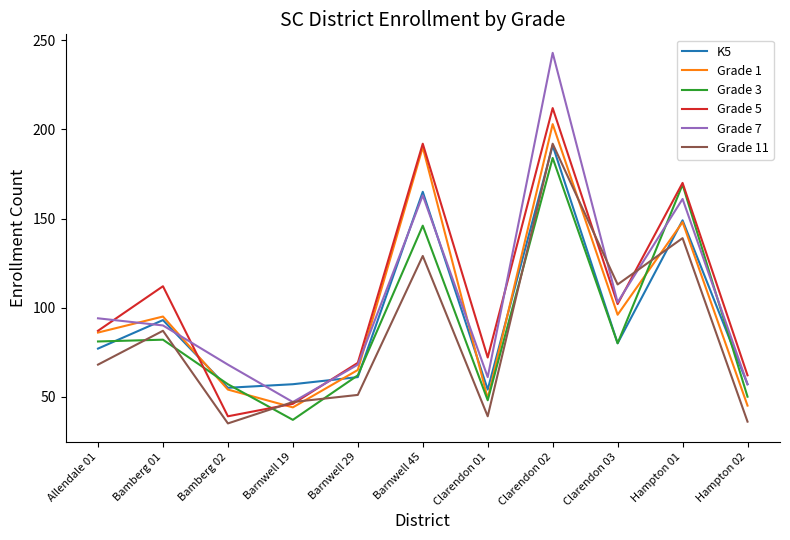

What is the sum of all Grade 1 values?

1075